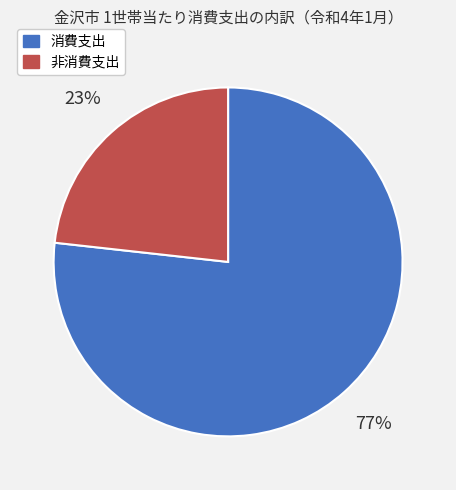

To the nearest percent, what is the average slice percentage?

50%